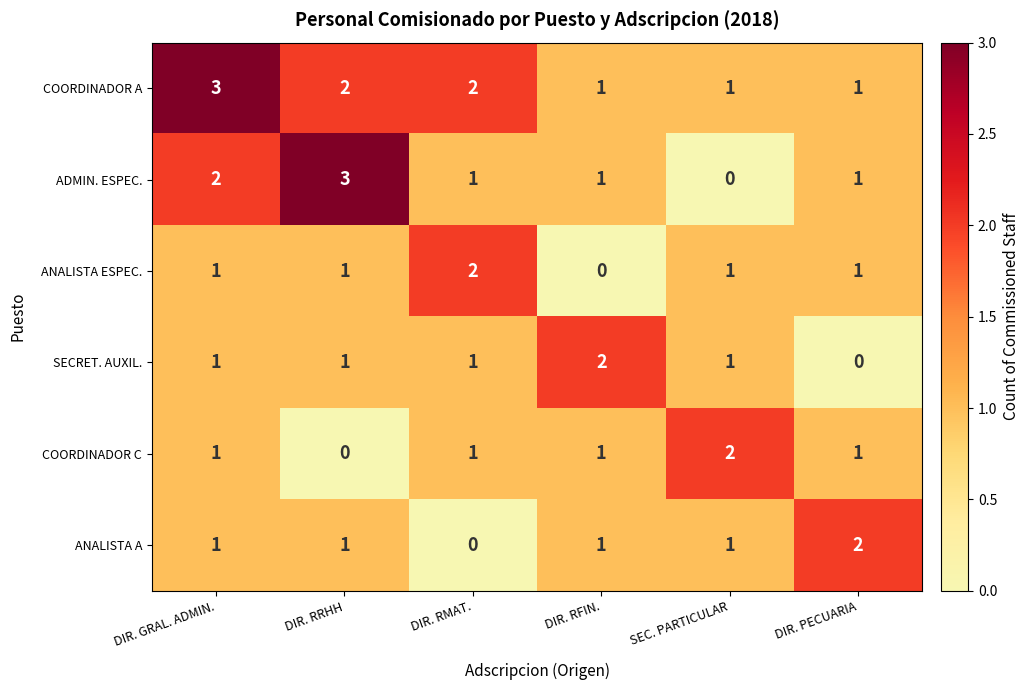

How many categories are shown in the chart?

6